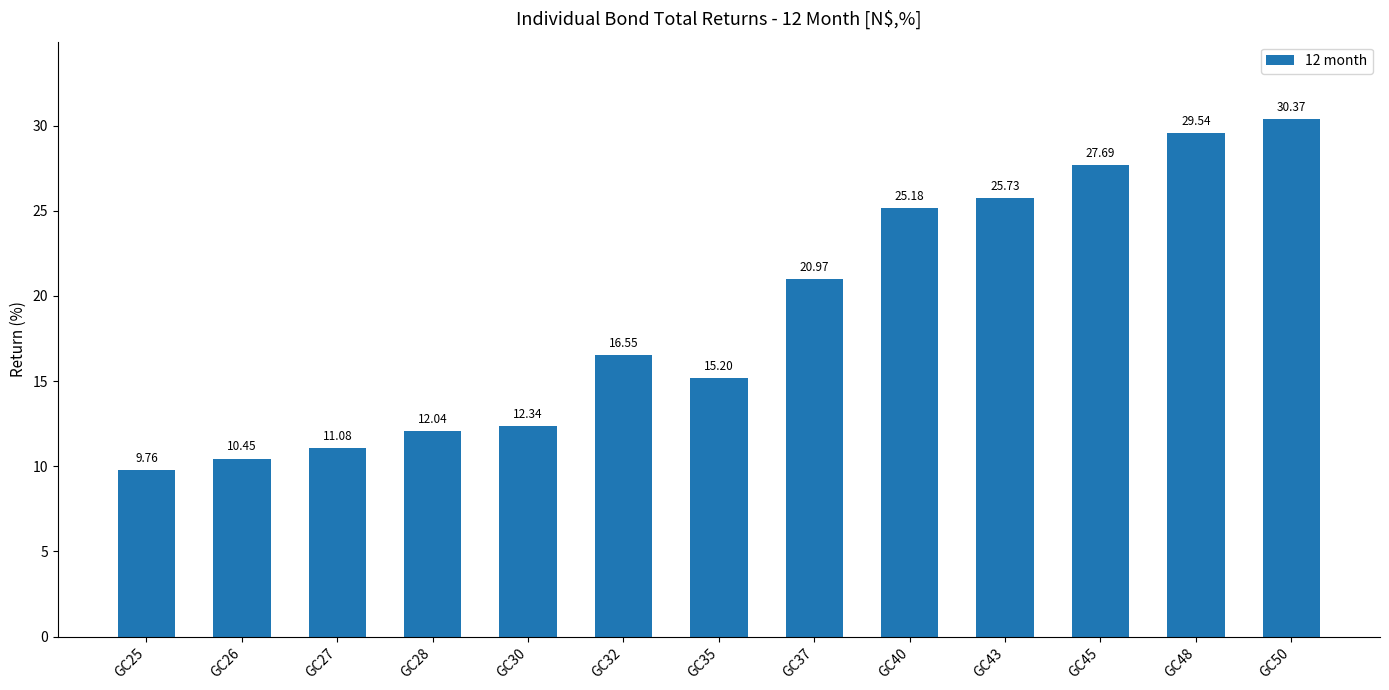

What is the change in value from GC35 to GC48?

+14.3